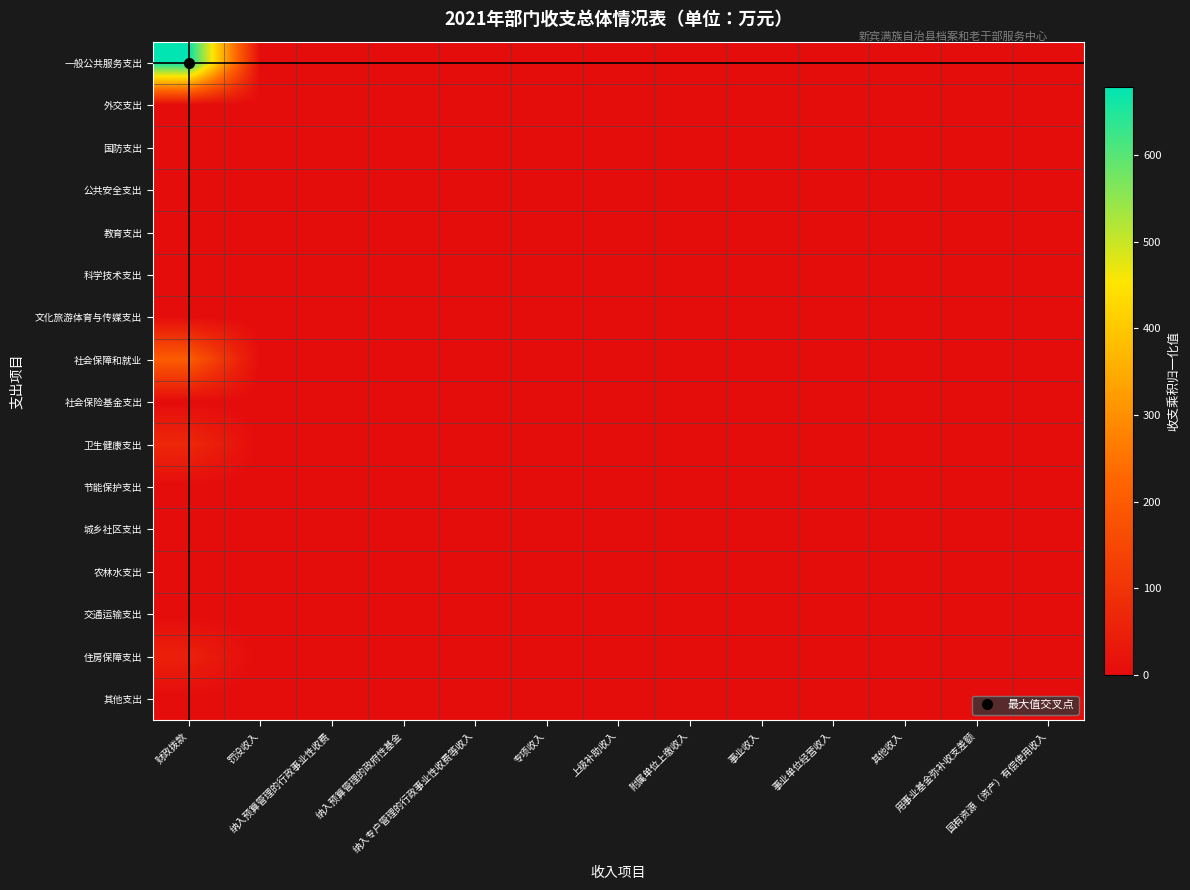

Reading left to right, transcribe all the data shown in this chart.

一般公共服务支出: 财政拨款=678.4	罚没收入=0.0	纳入预算管理的行政事业性收费=0.0	纳入预算管理的政府性基金=0.0	纳入专户管理的行政事业性收费等收入=0.0	专项收入=0.0	上级补助收入=0.0	附属单位上缴收入=0.0	事业收入=0.0	事业单位经营收入=0.0	其他收入=0.0	用事业基金弥补收支差额=0.0	国有资源（资产）有偿使用收入=0.0
外交支出: 财政拨款=0.0	罚没收入=0.0	纳入预算管理的行政事业性收费=0.0	纳入预算管理的政府性基金=0.0	纳入专户管理的行政事业性收费等收入=0.0	专项收入=0.0	上级补助收入=0.0	附属单位上缴收入=0.0	事业收入=0.0	事业单位经营收入=0.0	其他收入=0.0	用事业基金弥补收支差额=0.0	国有资源（资产）有偿使用收入=0.0
国防支出: 财政拨款=0.0	罚没收入=0.0	纳入预算管理的行政事业性收费=0.0	纳入预算管理的政府性基金=0.0	纳入专户管理的行政事业性收费等收入=0.0	专项收入=0.0	上级补助收入=0.0	附属单位上缴收入=0.0	事业收入=0.0	事业单位经营收入=0.0	其他收入=0.0	用事业基金弥补收支差额=0.0	国有资源（资产）有偿使用收入=0.0
公共安全支出: 财政拨款=0.0	罚没收入=0.0	纳入预算管理的行政事业性收费=0.0	纳入预算管理的政府性基金=0.0	纳入专户管理的行政事业性收费等收入=0.0	专项收入=0.0	上级补助收入=0.0	附属单位上缴收入=0.0	事业收入=0.0	事业单位经营收入=0.0	其他收入=0.0	用事业基金弥补收支差额=0.0	国有资源（资产）有偿使用收入=0.0
教育支出: 财政拨款=0.0	罚没收入=0.0	纳入预算管理的行政事业性收费=0.0	纳入预算管理的政府性基金=0.0	纳入专户管理的行政事业性收费等收入=0.0	专项收入=0.0	上级补助收入=0.0	附属单位上缴收入=0.0	事业收入=0.0	事业单位经营收入=0.0	其他收入=0.0	用事业基金弥补收支差额=0.0	国有资源（资产）有偿使用收入=0.0
科学技术支出: 财政拨款=0.0	罚没收入=0.0	纳入预算管理的行政事业性收费=0.0	纳入预算管理的政府性基金=0.0	纳入专户管理的行政事业性收费等收入=0.0	专项收入=0.0	上级补助收入=0.0	附属单位上缴收入=0.0	事业收入=0.0	事业单位经营收入=0.0	其他收入=0.0	用事业基金弥补收支差额=0.0	国有资源（资产）有偿使用收入=0.0
文化旅游体育与传媒支出: 财政拨款=0.0	罚没收入=0.0	纳入预算管理的行政事业性收费=0.0	纳入预算管理的政府性基金=0.0	纳入专户管理的行政事业性收费等收入=0.0	专项收入=0.0	上级补助收入=0.0	附属单位上缴收入=0.0	事业收入=0.0	事业单位经营收入=0.0	其他收入=0.0	用事业基金弥补收支差额=0.0	国有资源（资产）有偿使用收入=0.0
社会保障和就业: 财政拨款=202.4	罚没收入=0.0	纳入预算管理的行政事业性收费=0.0	纳入预算管理的政府性基金=0.0	纳入专户管理的行政事业性收费等收入=0.0	专项收入=0.0	上级补助收入=0.0	附属单位上缴收入=0.0	事业收入=0.0	事业单位经营收入=0.0	其他收入=0.0	用事业基金弥补收支差额=0.0	国有资源（资产）有偿使用收入=0.0
社会保险基金支出: 财政拨款=0.0	罚没收入=0.0	纳入预算管理的行政事业性收费=0.0	纳入预算管理的政府性基金=0.0	纳入专户管理的行政事业性收费等收入=0.0	专项收入=0.0	上级补助收入=0.0	附属单位上缴收入=0.0	事业收入=0.0	事业单位经营收入=0.0	其他收入=0.0	用事业基金弥补收支差额=0.0	国有资源（资产）有偿使用收入=0.0
卫生健康支出: 财政拨款=69.5	罚没收入=0.0	纳入预算管理的行政事业性收费=0.0	纳入预算管理的政府性基金=0.0	纳入专户管理的行政事业性收费等收入=0.0	专项收入=0.0	上级补助收入=0.0	附属单位上缴收入=0.0	事业收入=0.0	事业单位经营收入=0.0	其他收入=0.0	用事业基金弥补收支差额=0.0	国有资源（资产）有偿使用收入=0.0
节能保护支出: 财政拨款=0.0	罚没收入=0.0	纳入预算管理的行政事业性收费=0.0	纳入预算管理的政府性基金=0.0	纳入专户管理的行政事业性收费等收入=0.0	专项收入=0.0	上级补助收入=0.0	附属单位上缴收入=0.0	事业收入=0.0	事业单位经营收入=0.0	其他收入=0.0	用事业基金弥补收支差额=0.0	国有资源（资产）有偿使用收入=0.0
城乡社区支出: 财政拨款=0.0	罚没收入=0.0	纳入预算管理的行政事业性收费=0.0	纳入预算管理的政府性基金=0.0	纳入专户管理的行政事业性收费等收入=0.0	专项收入=0.0	上级补助收入=0.0	附属单位上缴收入=0.0	事业收入=0.0	事业单位经营收入=0.0	其他收入=0.0	用事业基金弥补收支差额=0.0	国有资源（资产）有偿使用收入=0.0
农林水支出: 财政拨款=0.0	罚没收入=0.0	纳入预算管理的行政事业性收费=0.0	纳入预算管理的政府性基金=0.0	纳入专户管理的行政事业性收费等收入=0.0	专项收入=0.0	上级补助收入=0.0	附属单位上缴收入=0.0	事业收入=0.0	事业单位经营收入=0.0	其他收入=0.0	用事业基金弥补收支差额=0.0	国有资源（资产）有偿使用收入=0.0
交通运输支出: 财政拨款=0.0	罚没收入=0.0	纳入预算管理的行政事业性收费=0.0	纳入预算管理的政府性基金=0.0	纳入专户管理的行政事业性收费等收入=0.0	专项收入=0.0	上级补助收入=0.0	附属单位上缴收入=0.0	事业收入=0.0	事业单位经营收入=0.0	其他收入=0.0	用事业基金弥补收支差额=0.0	国有资源（资产）有偿使用收入=0.0
住房保障支出: 财政拨款=49.7	罚没收入=0.0	纳入预算管理的行政事业性收费=0.0	纳入预算管理的政府性基金=0.0	纳入专户管理的行政事业性收费等收入=0.0	专项收入=0.0	上级补助收入=0.0	附属单位上缴收入=0.0	事业收入=0.0	事业单位经营收入=0.0	其他收入=0.0	用事业基金弥补收支差额=0.0	国有资源（资产）有偿使用收入=0.0
其他支出: 财政拨款=0.0	罚没收入=0.0	纳入预算管理的行政事业性收费=0.0	纳入预算管理的政府性基金=0.0	纳入专户管理的行政事业性收费等收入=0.0	专项收入=0.0	上级补助收入=0.0	附属单位上缴收入=0.0	事业收入=0.0	事业单位经营收入=0.0	其他收入=0.0	用事业基金弥补收支差额=0.0	国有资源（资产）有偿使用收入=0.0